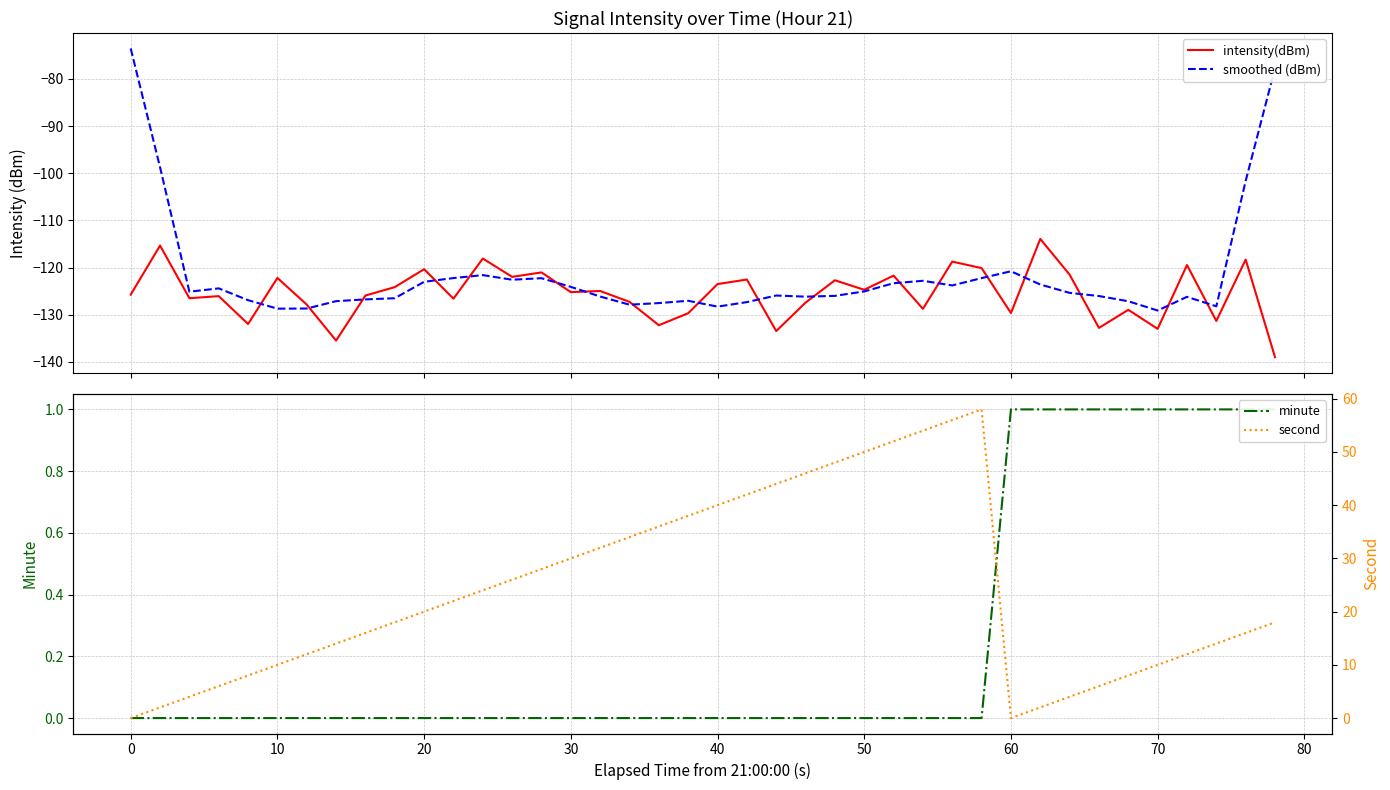

How many lines are shown in the chart?

4